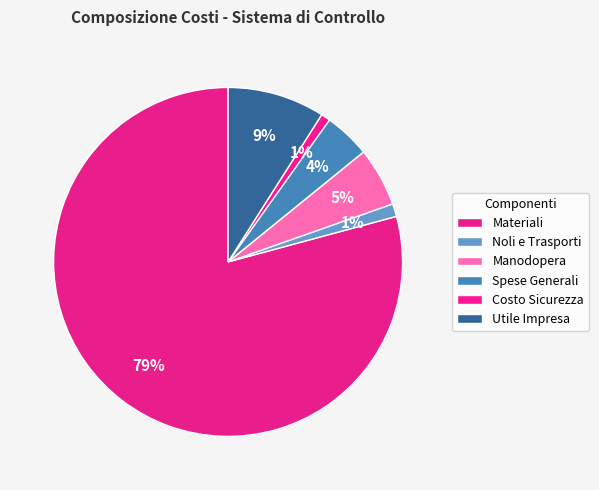

Is it true that Noli e Trasporti is 11% of the pie?

False